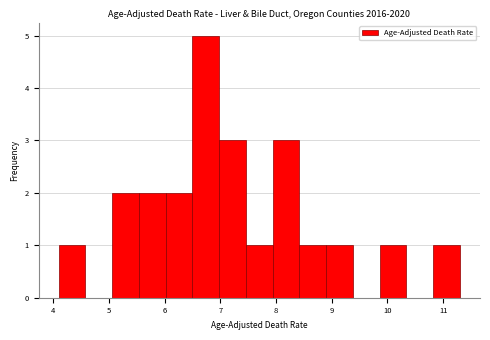

How tall is the bar that spans 7.94 to 8.42 on the x-axis? Neither the bar edges nor the heights are printed on the chart, so give them approximately, as read against the axes.

3